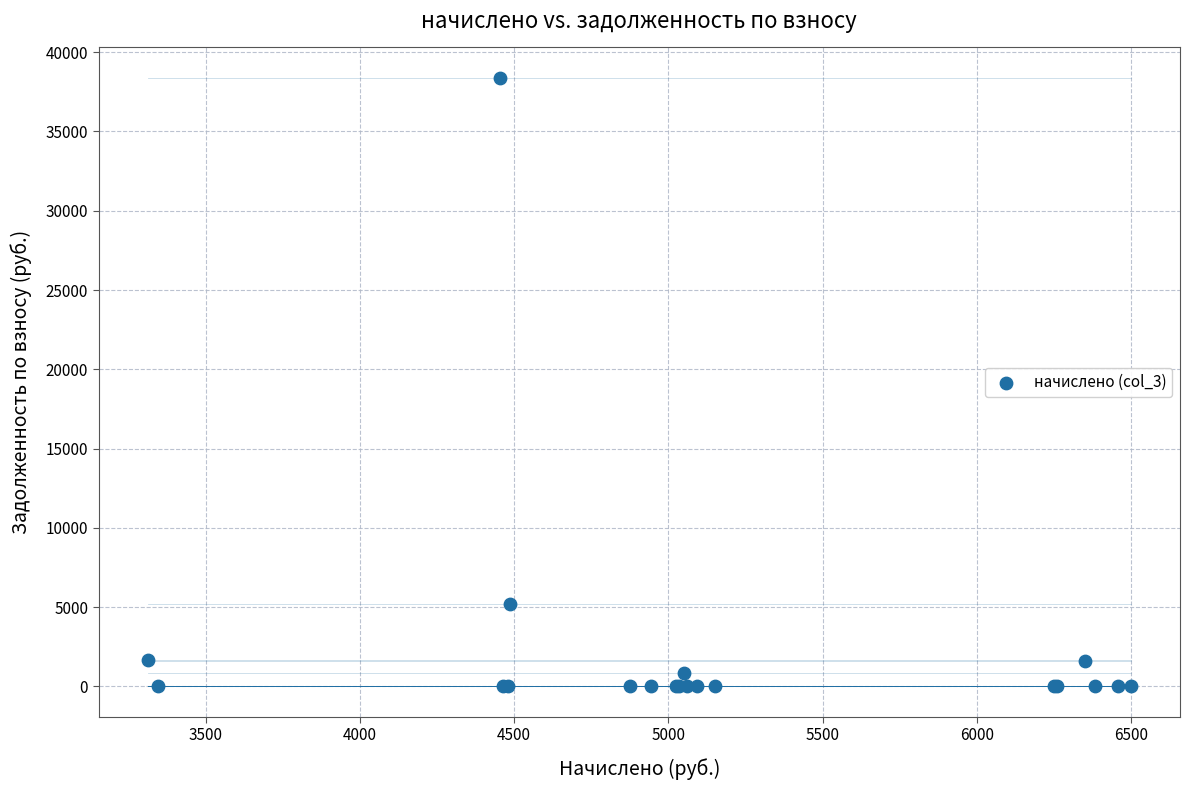

What Y value in the scatter plot is closest to 19188?

5181.5